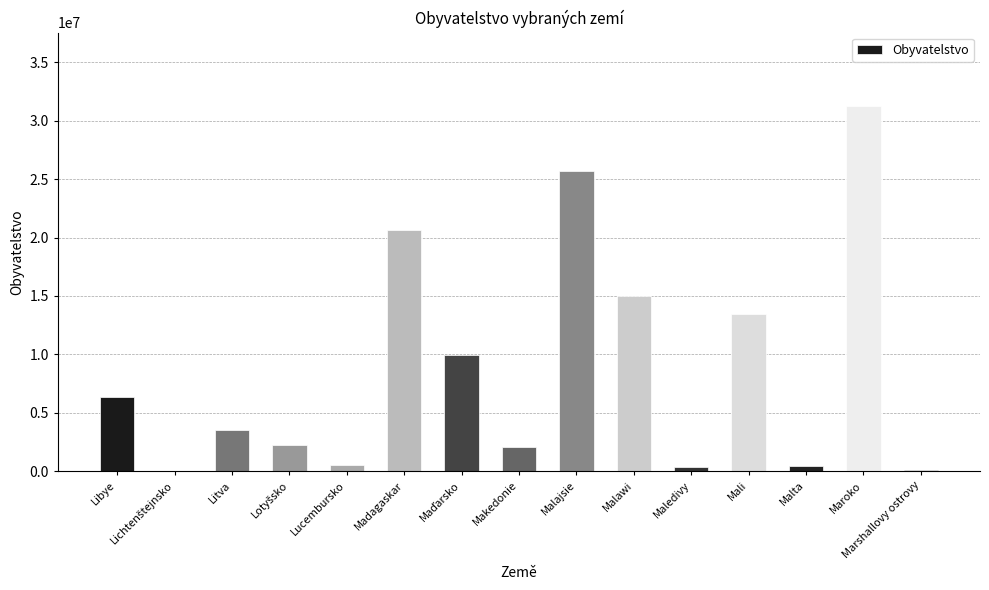

Which label corresponds to the largest value in the chart?

Maroko